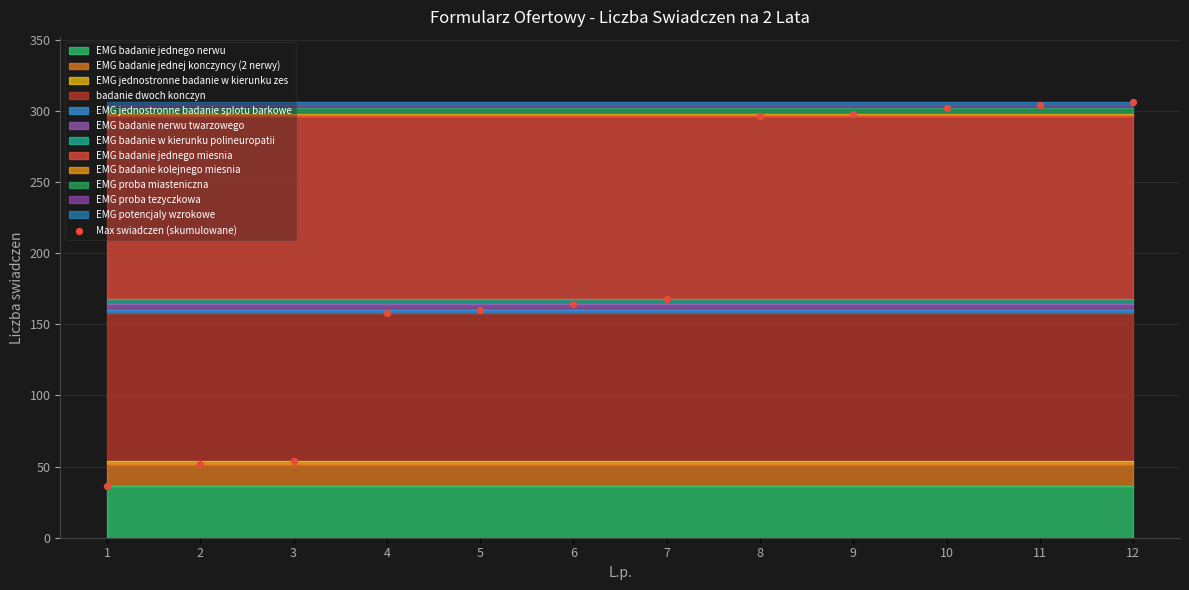

What is the average Y value?

192